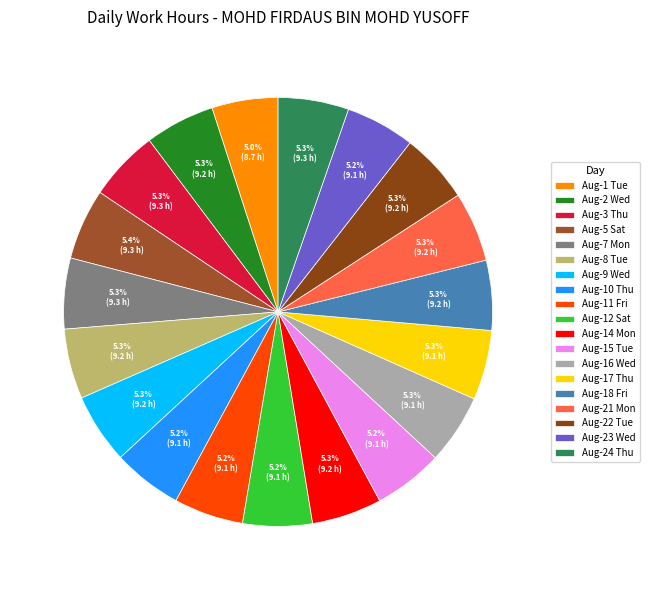

To the nearest percent, what is the average slice percentage?

5%